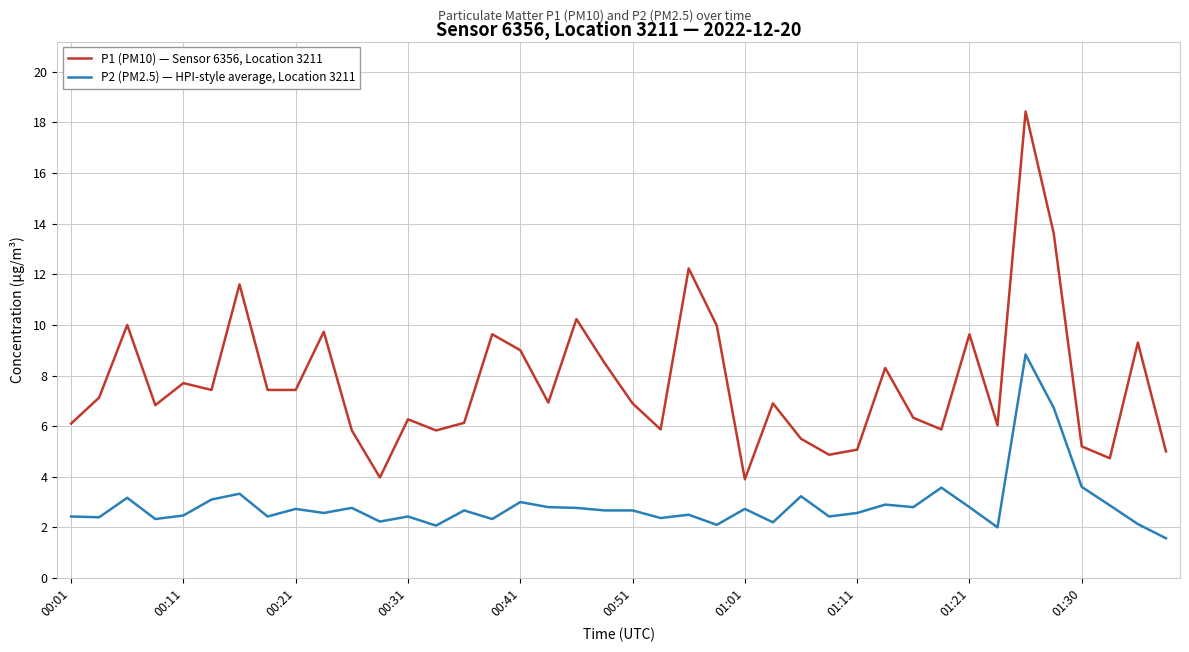

What is the smallest value displayed?

1.6